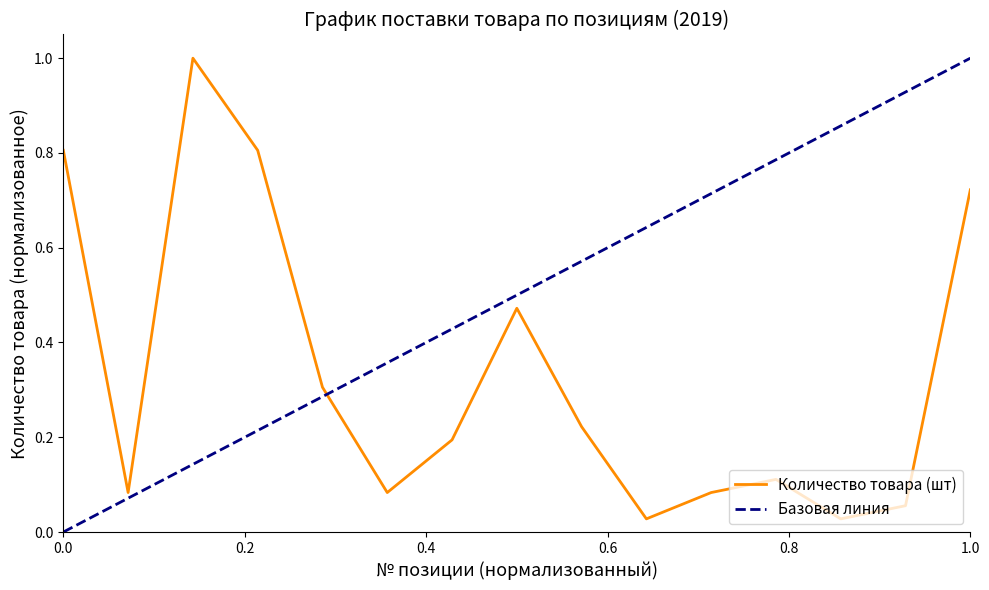

What is the maximum value shown in the chart?

1.0